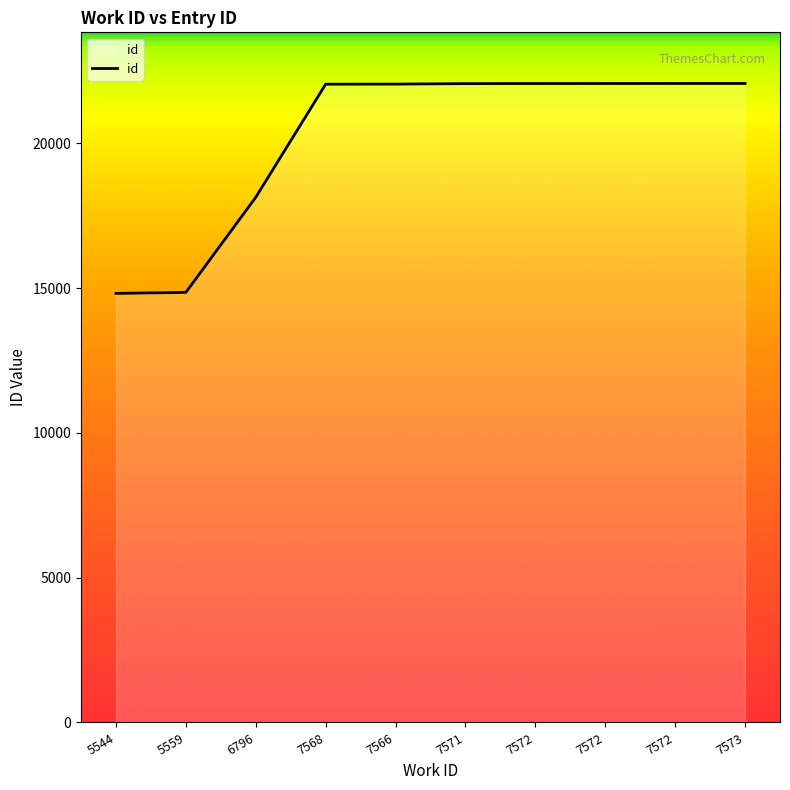

Rank the categories by value from lowest to highest.

5544, 5559, 6796, 7568, 7566, 7571, 7572, 7572, 7572, 7573